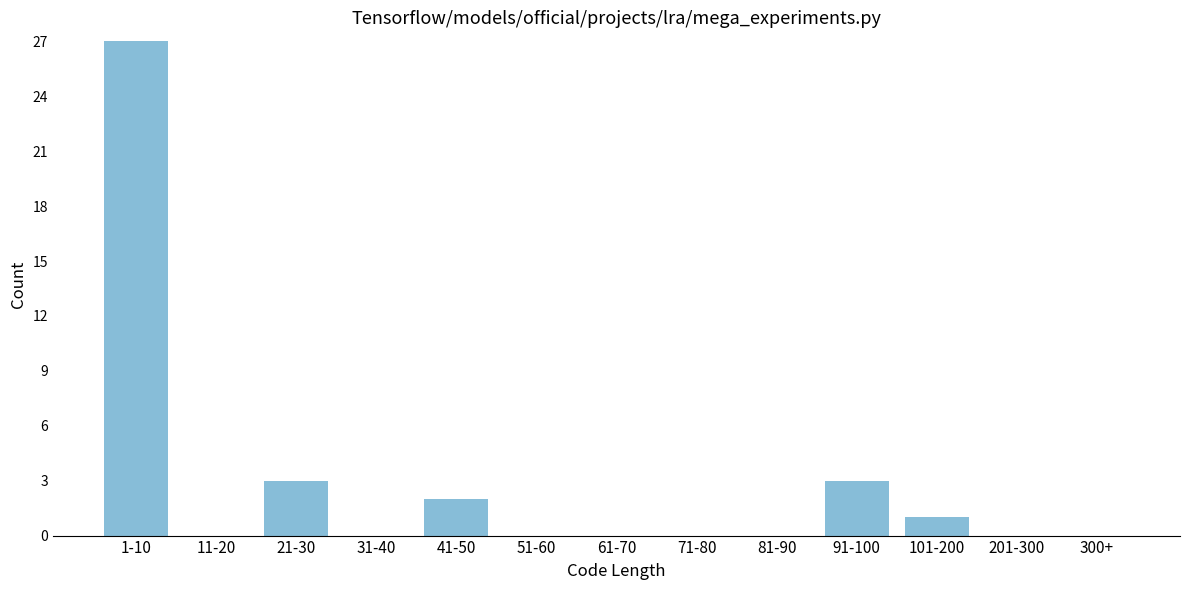

Reading right to left, list all the values displayed in this chart.

300+=0	201-300=0	101-200=1	91-100=3	81-90=0	71-80=0	61-70=0	51-60=0	41-50=2	31-40=0	21-30=3	11-20=0	1-10=27